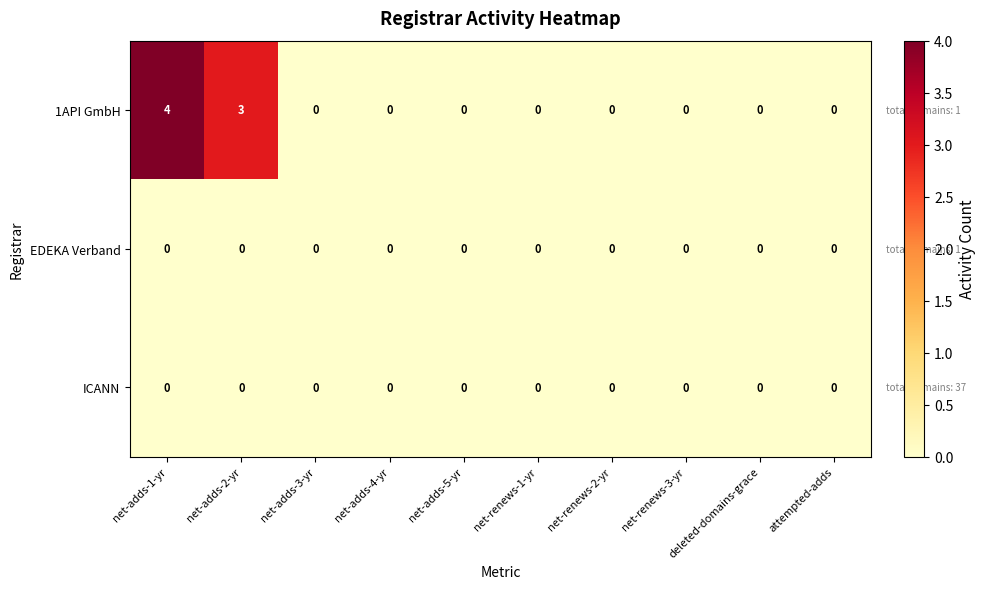

Which label corresponds to the largest value in the chart?

net-adds-1-yr